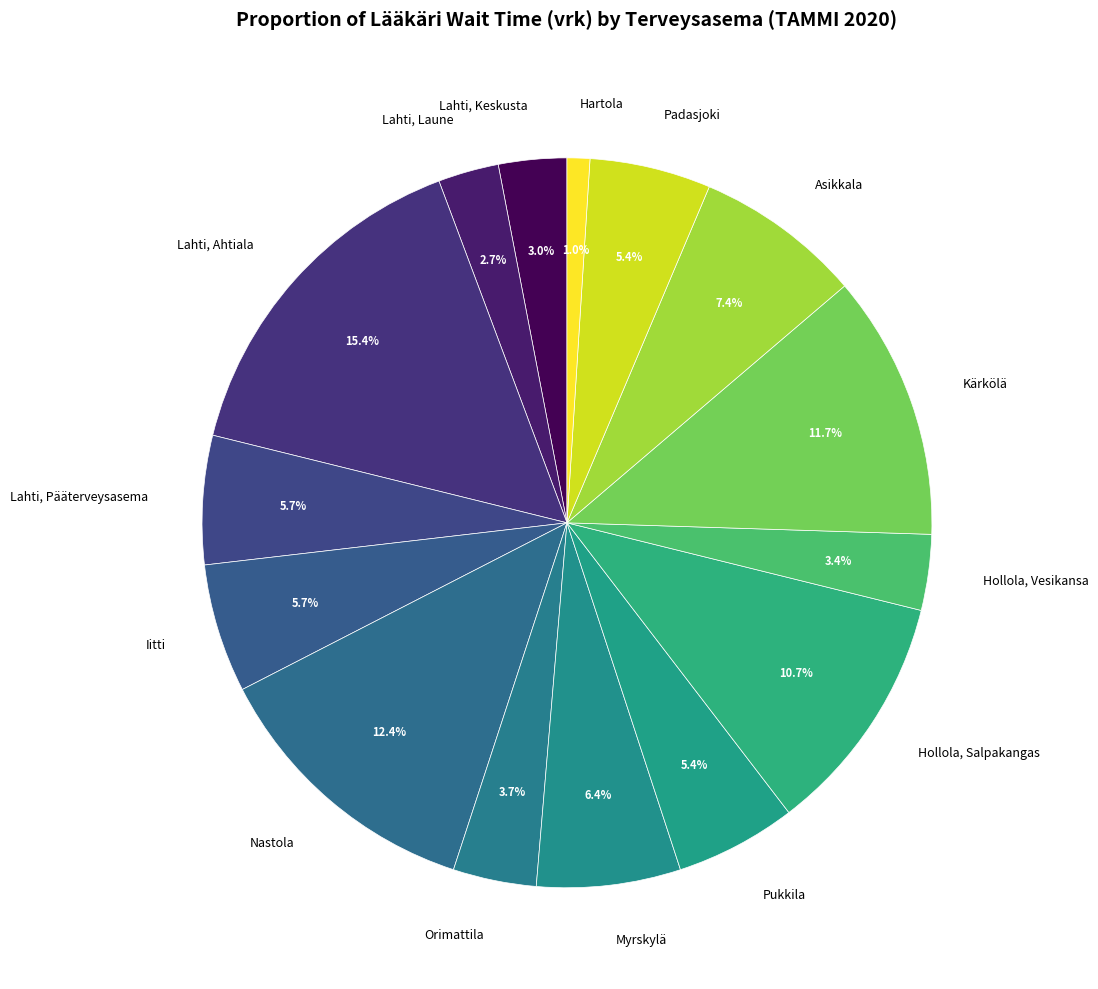

Which has a higher value, Nastola or Lahti, Pääterveysasema?

Nastola